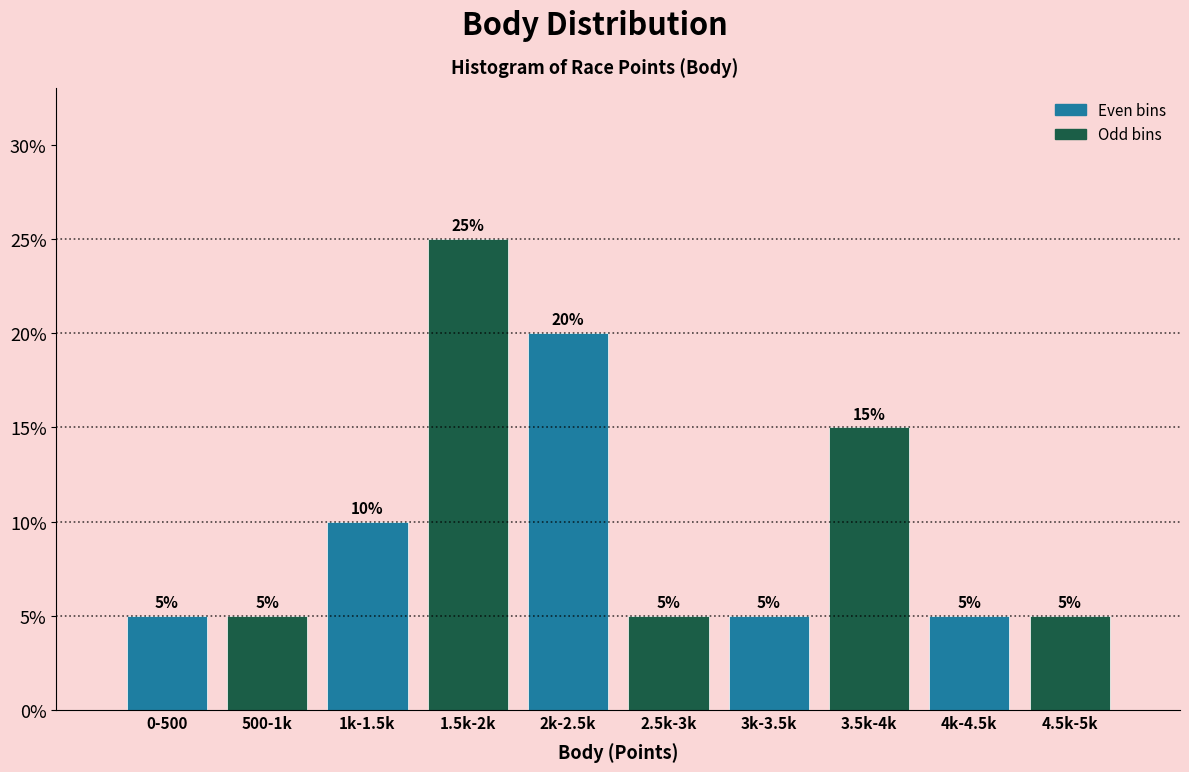

Reading left to right, list all the values displayed in this chart.

0-500=5	500-1k=5	1k-1.5k=10	1.5k-2k=25	2k-2.5k=20	2.5k-3k=5	3k-3.5k=5	3.5k-4k=15	4k-4.5k=5	4.5k-5k=5